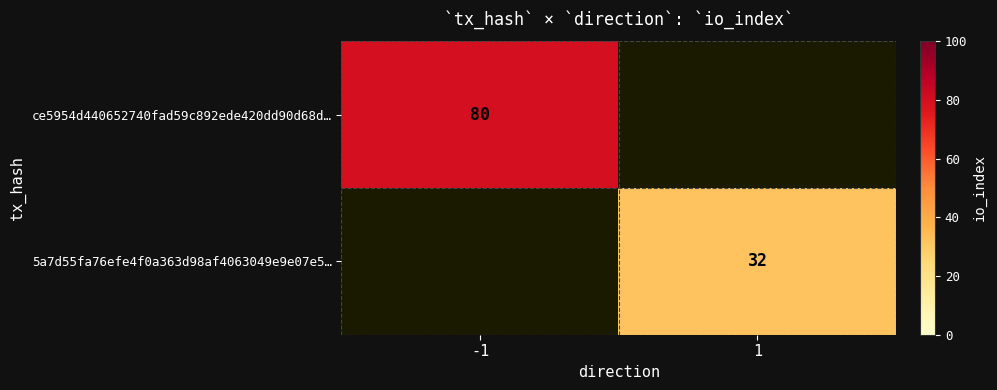

Is the value of 5a7d55fa76efe4f0a363d98af4063049e9e07e5… at 1 greater than the value of ce5954d440652740fad59c892ede420dd90d68d… at -1?

No